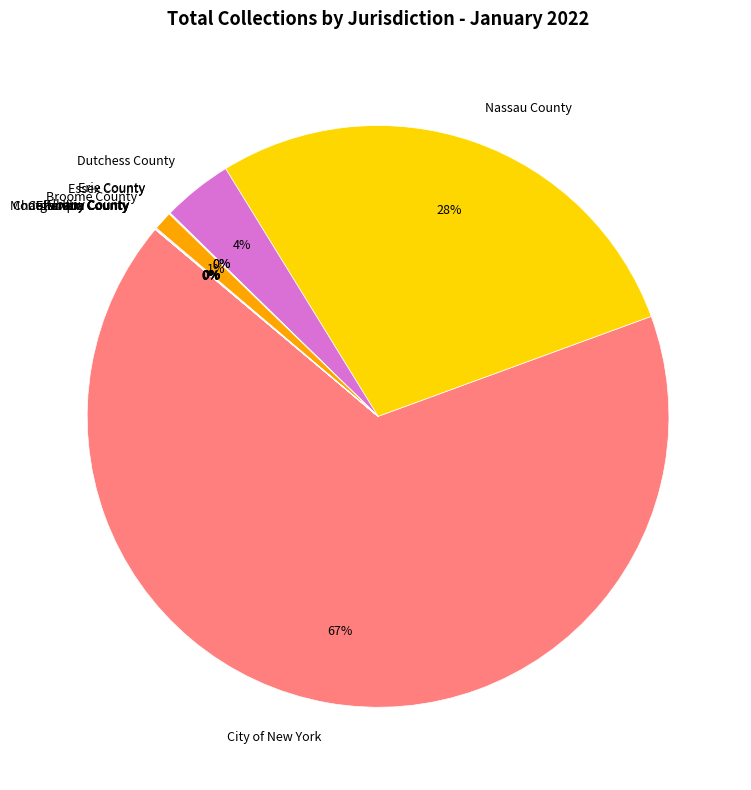

To the nearest percent, what percentage of the pie is Dutchess County?

4%